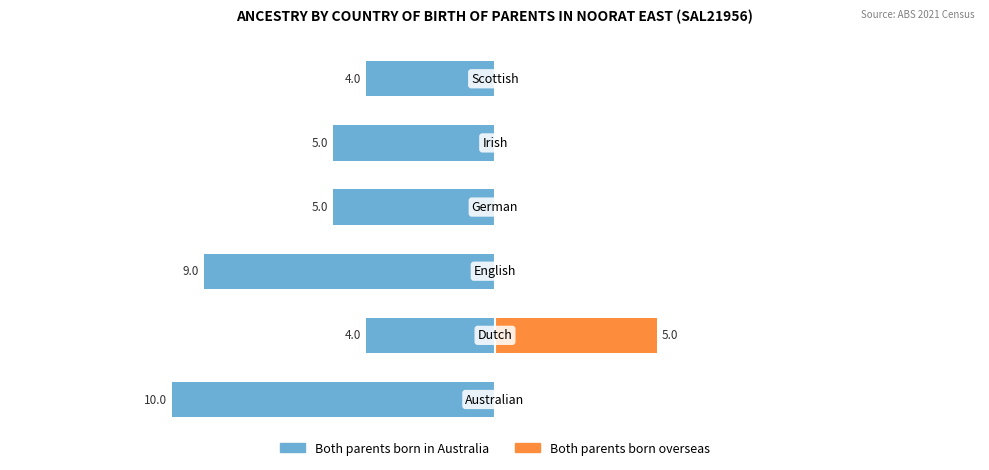

How many data points does each series have?

6